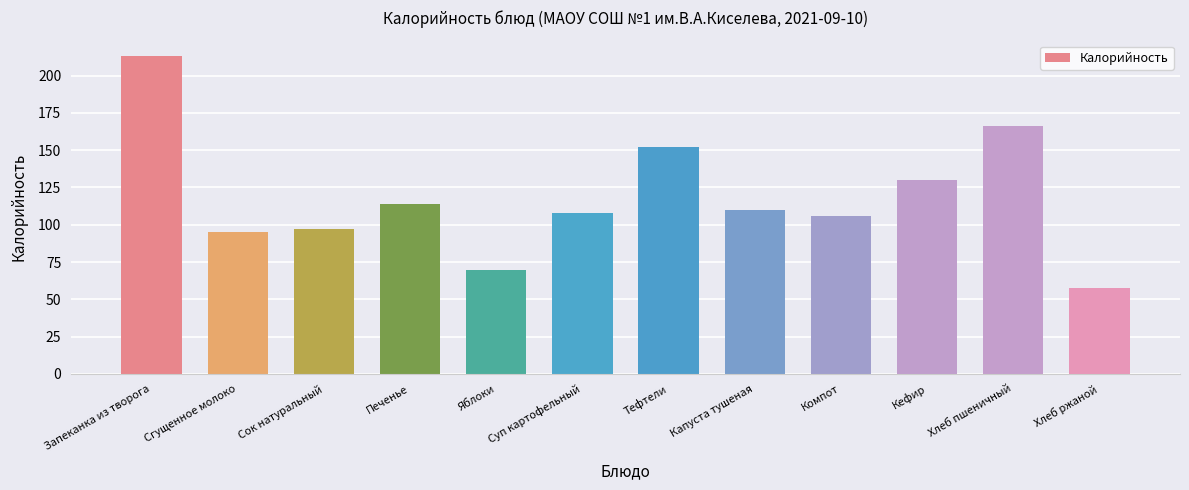

What is the value of the 3rd bar from the left?

97.2